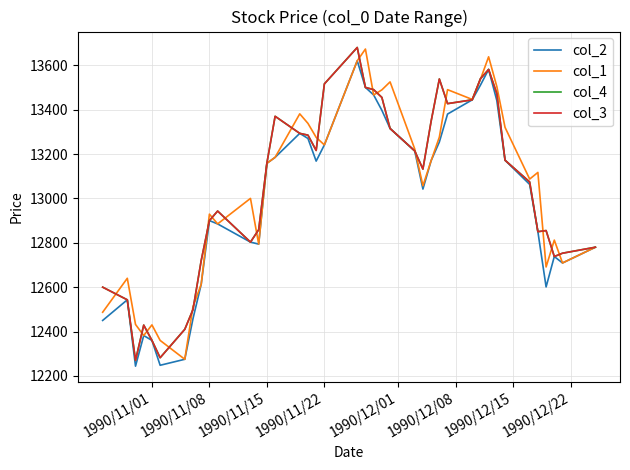

What is the lowest value of the col_2 series?

12244